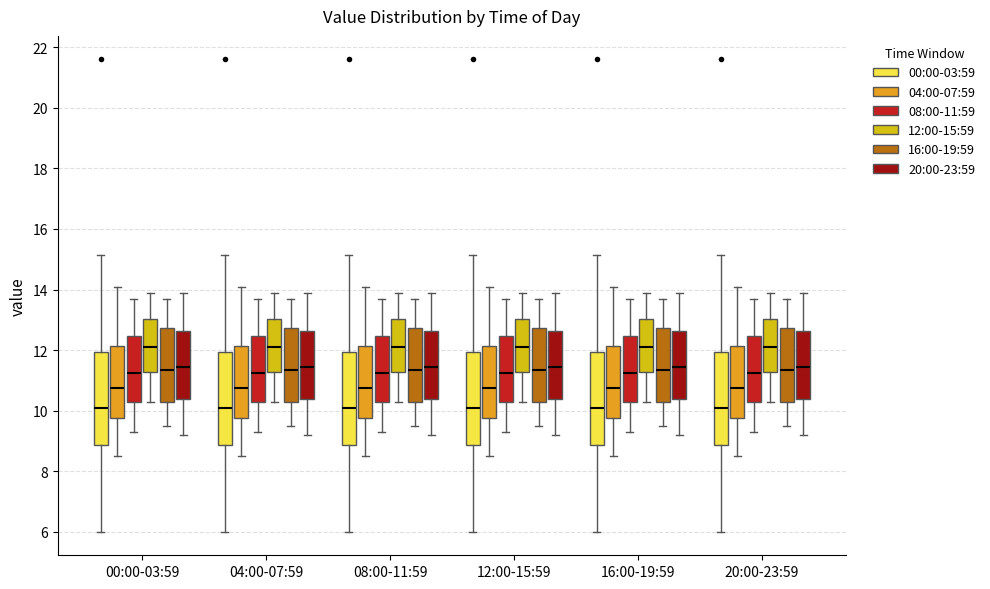

Where does the upper whisker of the box for 12:00-15:59 (00:00-03:59) end on the y-axis? The values are not printed on the chart, so give them approximately, as read against the axis.

15.2